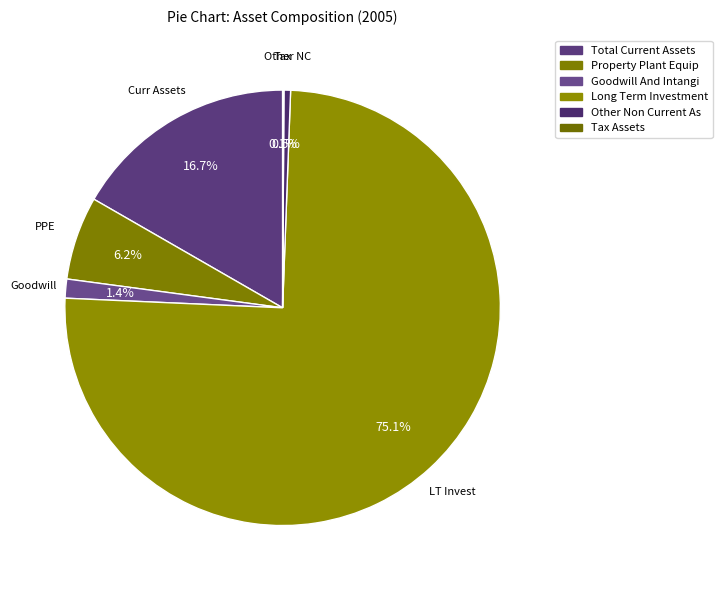

To the nearest percent, what is the difference between the largest and smallest slice percentages?

75%